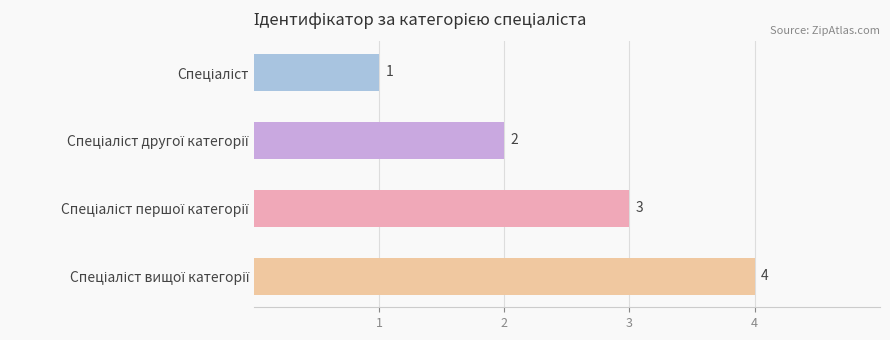

What is the difference between the maximum and minimum values?

3